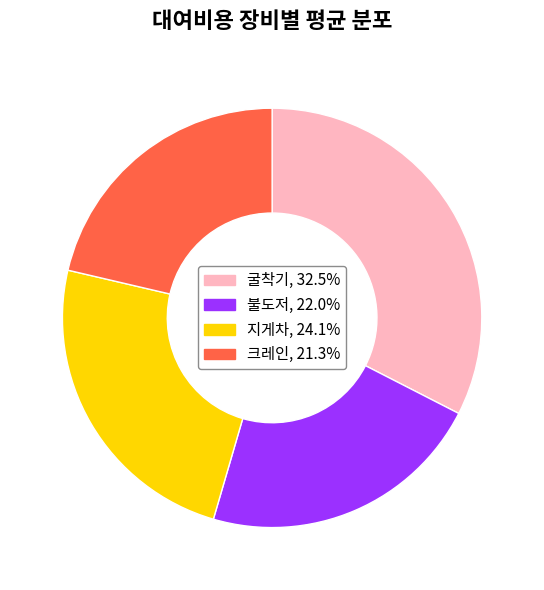

How many slices are in this pie chart?

4